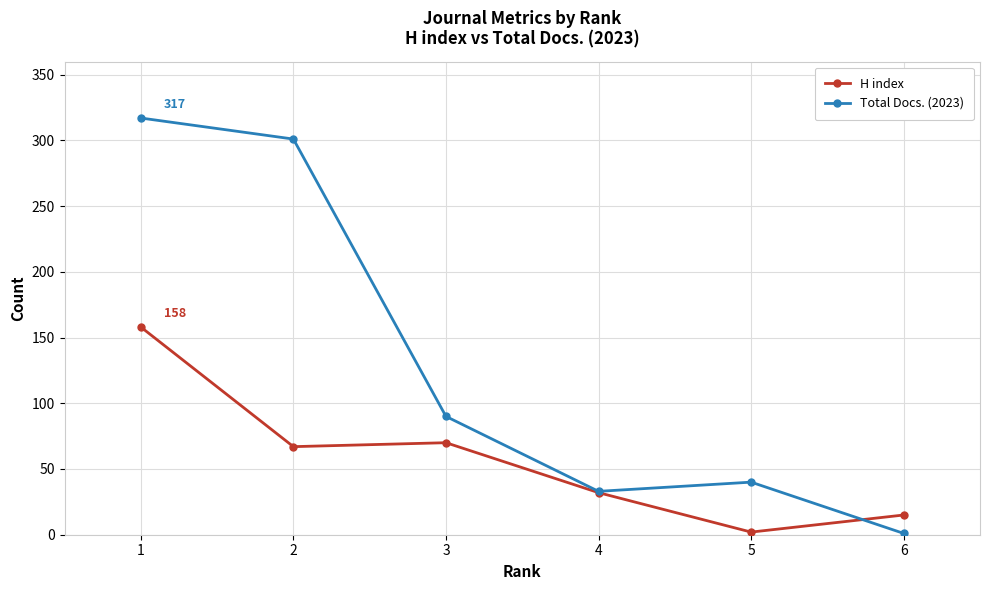

Which series has the largest total across all categories?

Total Docs. (2023)